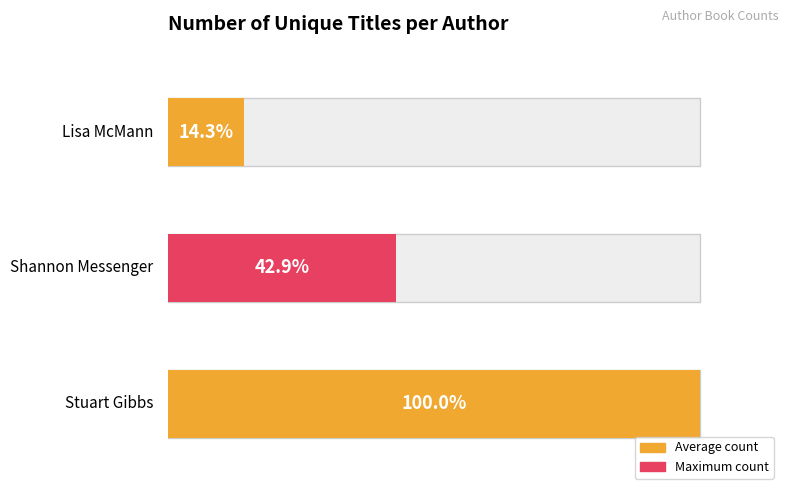

True or false: the data shows 2 at Stuart Gibbs.

False